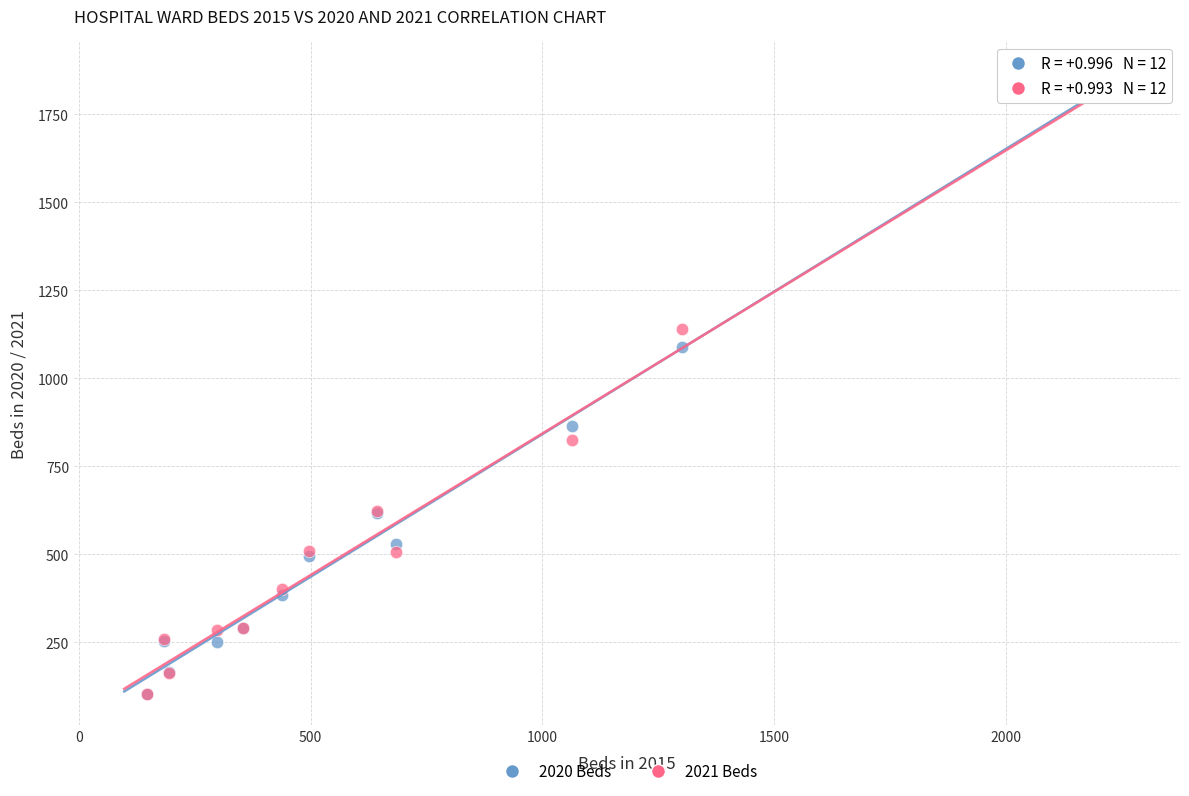

Across all series, what Y value is closest to 967?

866